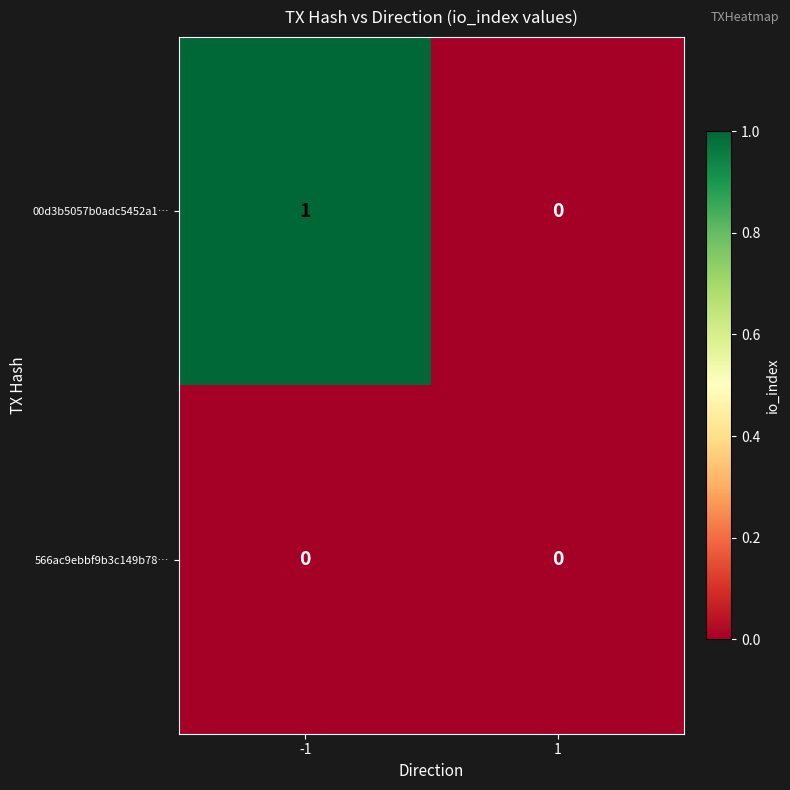

Is the value of 566ac9ebbf9b3c149b78… at 1 greater than the value of 00d3b5057b0adc5452a1… at -1?

No